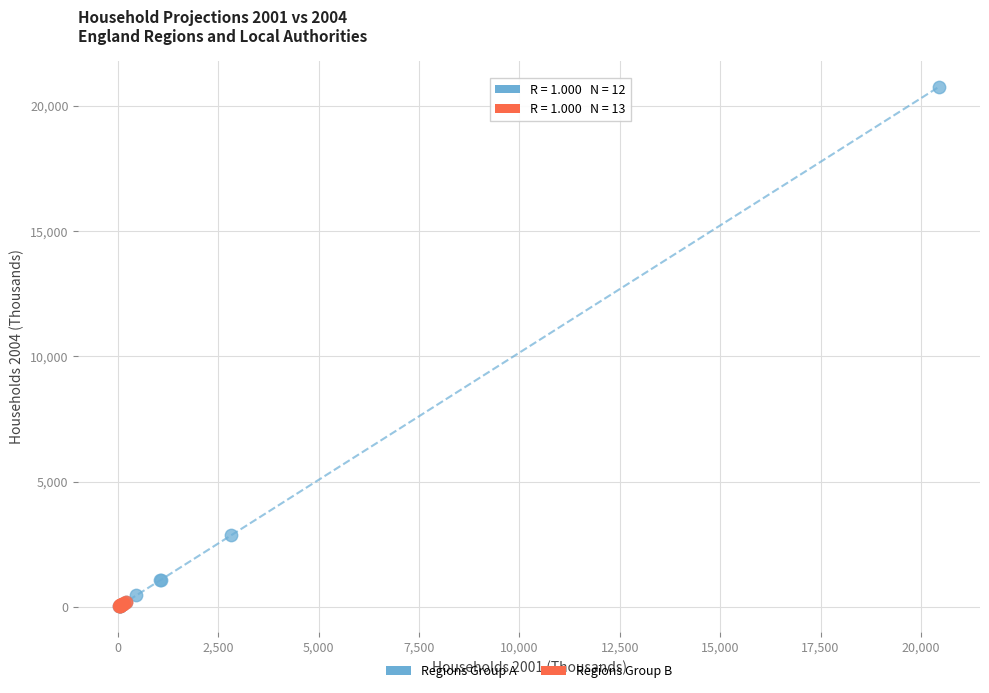

Which series reaches the maximum Y coordinate?

Regions Group A